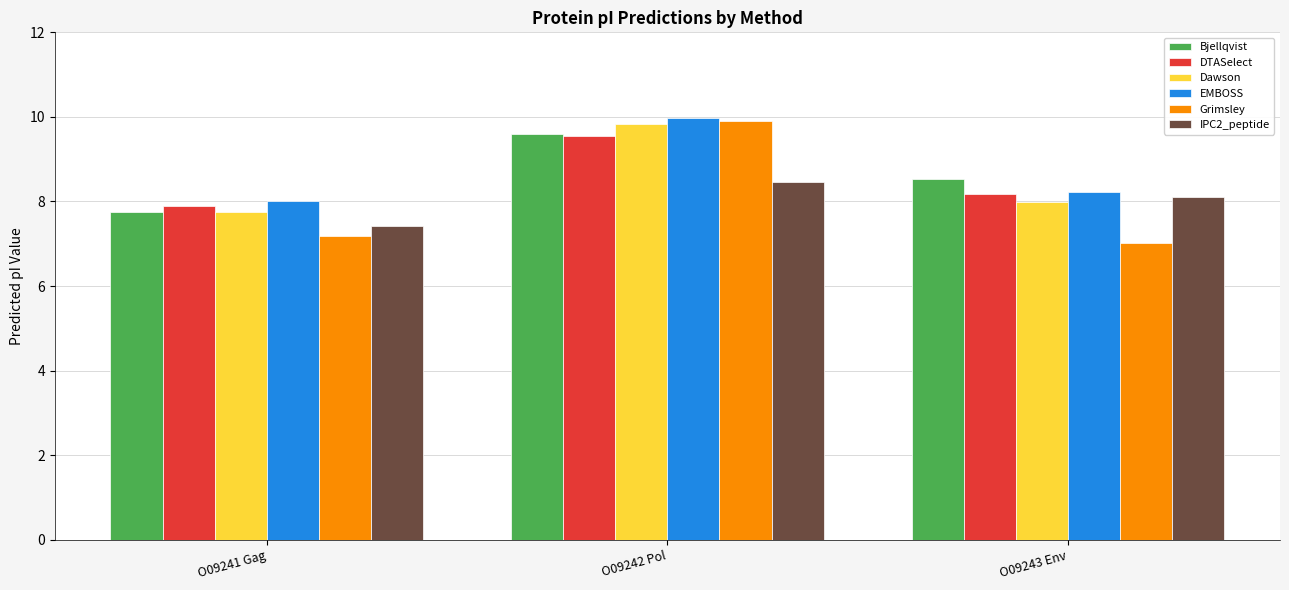

Which series has the largest range (max minus min)?

Grimsley